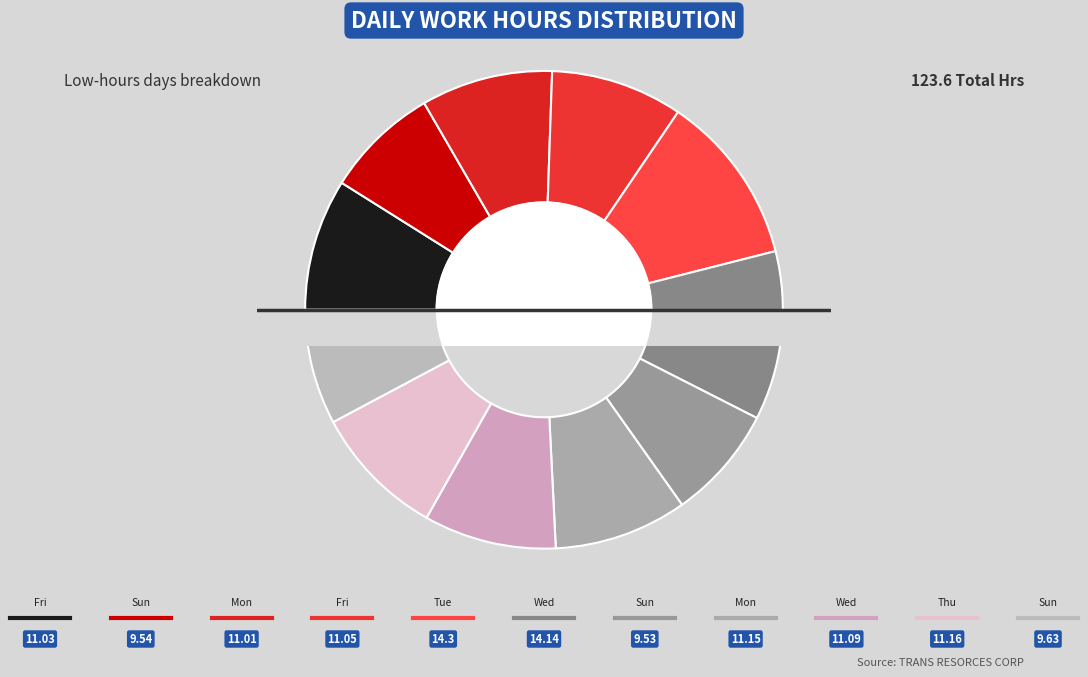

Between 15-Wed and 7-Tue, which is larger?

7-Tue